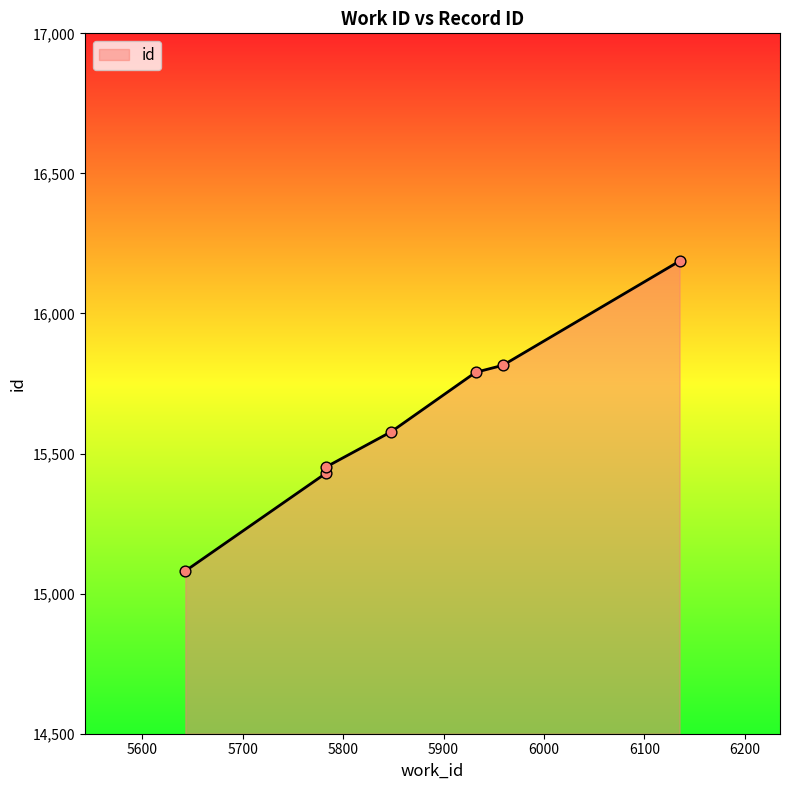

What is the change in value from 5783 to 6135?

+735